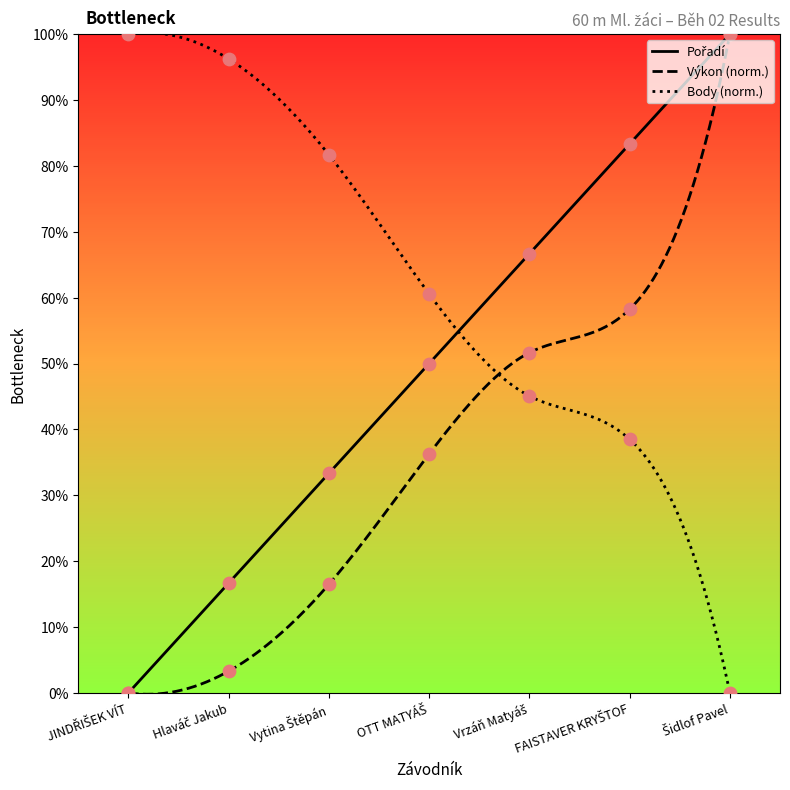

Is the value of Body at Vytina Štěpán greater than the value of Výkon at FAISTAVER KRYŠTOF?

Yes